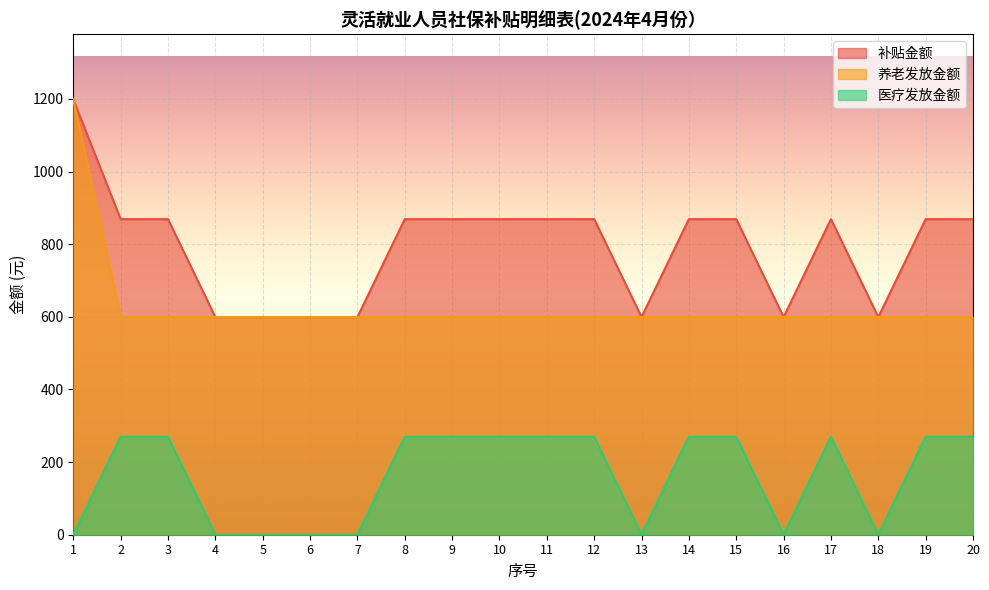

What is the spread (max minus min) of values at 1?

1198.5